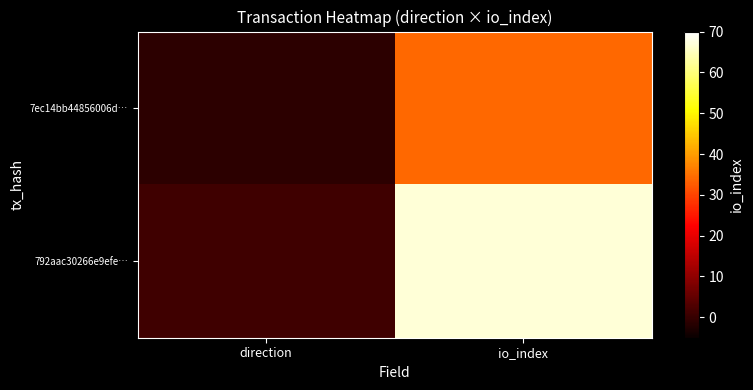

Rank the series by their average value, from highest to lowest.

792aac30266e9efe…, 7ec14bb44856006d…